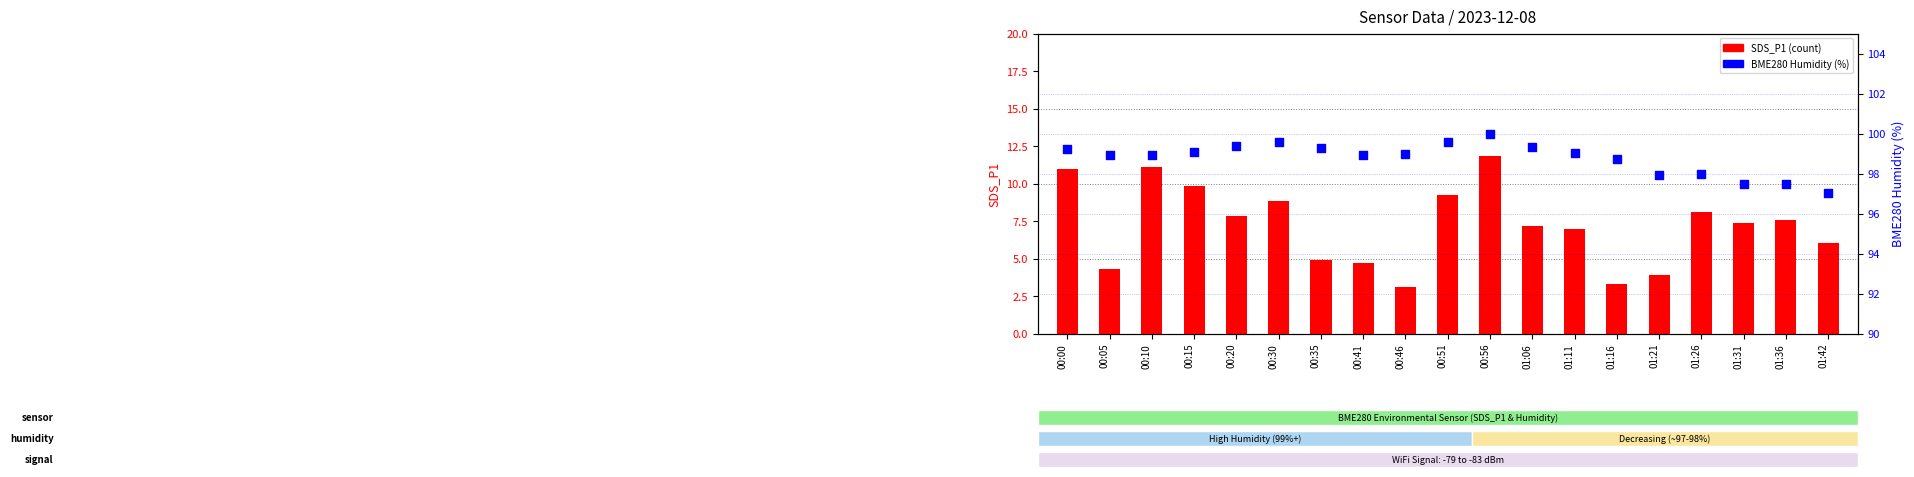

At how many categories does at least one series exceed 80?

19